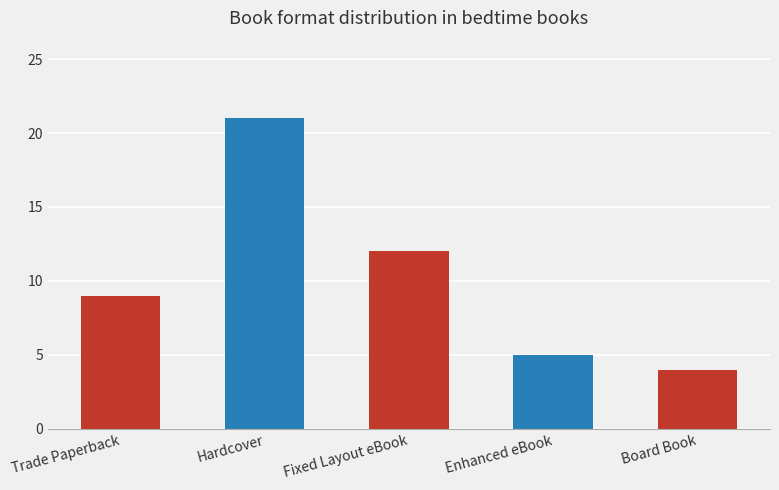

Reading left to right, transcribe all the data shown in this chart.

Trade Paperback=9	Hardcover=21	Fixed Layout eBook=12	Enhanced eBook=5	Board Book=4